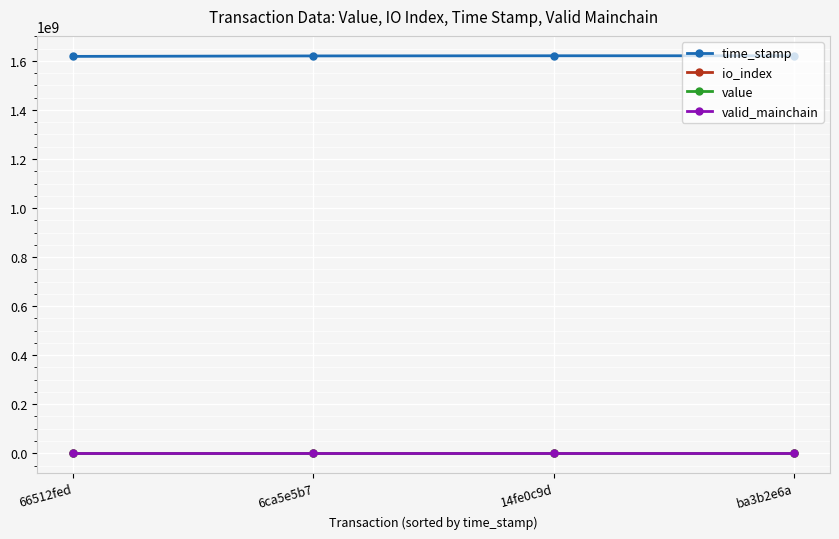

What is the label of the 2nd point from the right?

14fe0c9d